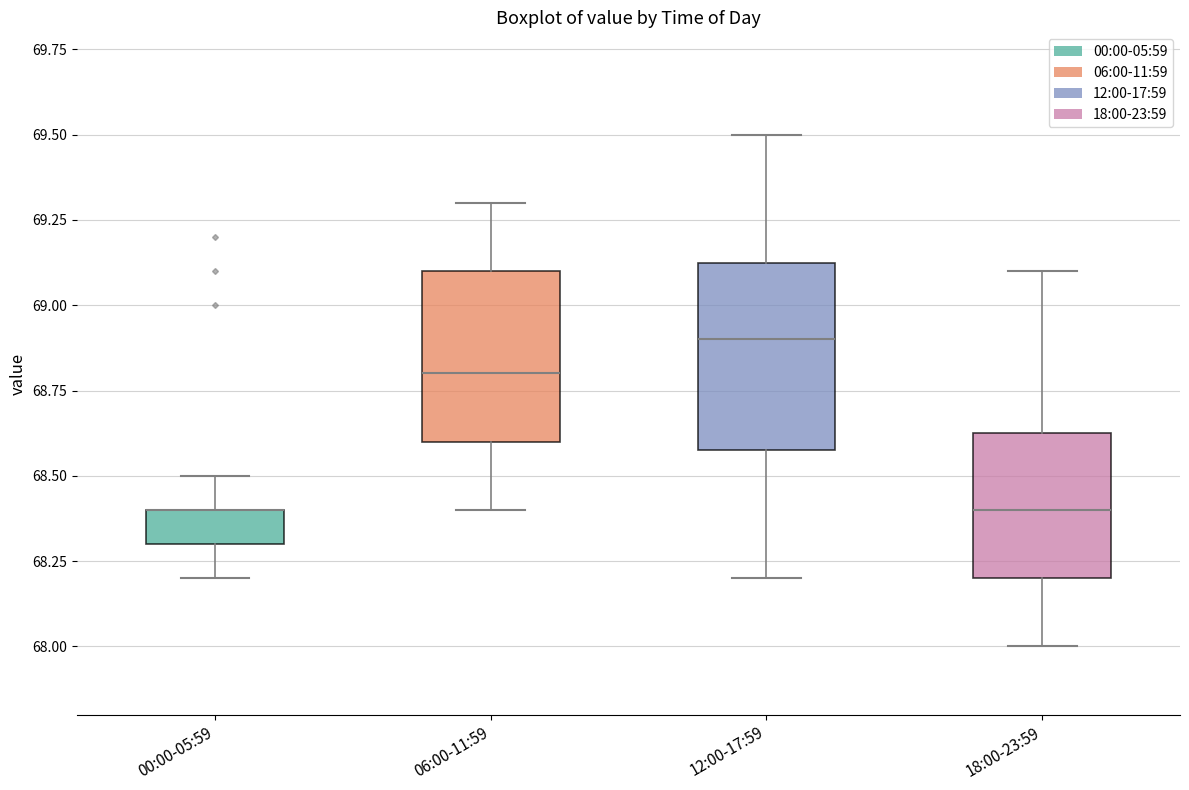

Where is the lower edge of the box for 18:00-23:59 on the y-axis? The values are not printed on the chart, so give them approximately, as read against the axis.

68.20